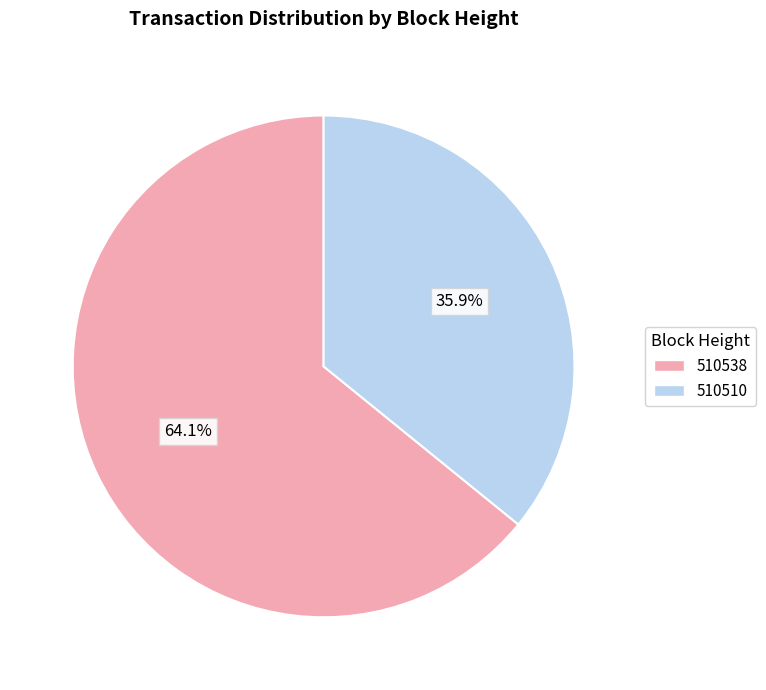

How many slices are in this pie chart?

2